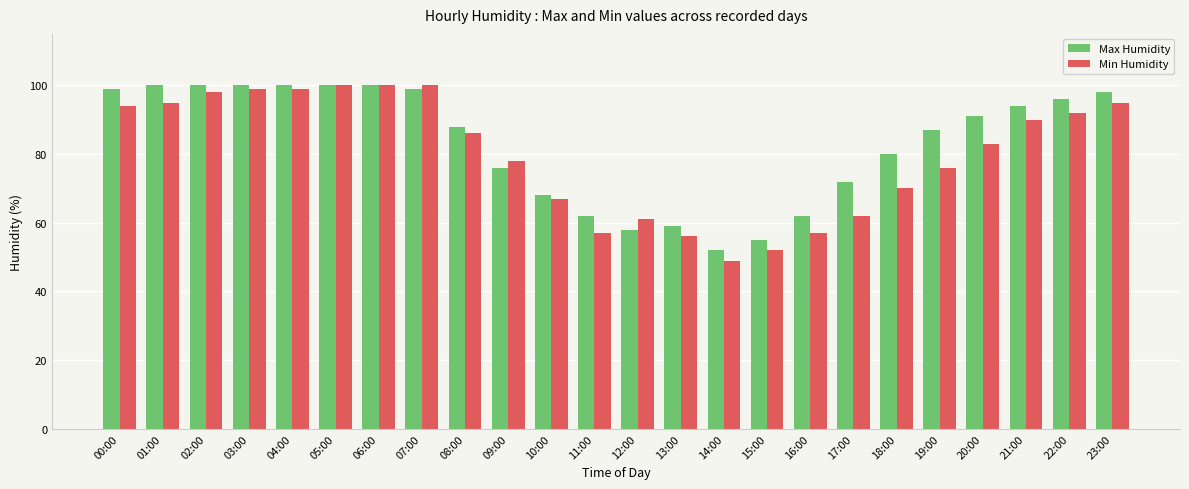

Reading left to right, what are all the values shown in this chart?

Max Humidity: 00:00=99	01:00=100	02:00=100	03:00=100	04:00=100	05:00=100	06:00=100	07:00=99	08:00=88	09:00=76	10:00=68	11:00=62	12:00=58	13:00=59	14:00=52	15:00=55	16:00=62	17:00=72	18:00=80	19:00=87	20:00=91	21:00=94	22:00=96	23:00=98
Min Humidity: 00:00=94	01:00=95	02:00=98	03:00=99	04:00=99	05:00=100	06:00=100	07:00=100	08:00=86	09:00=78	10:00=67	11:00=57	12:00=61	13:00=56	14:00=49	15:00=52	16:00=57	17:00=62	18:00=70	19:00=76	20:00=83	21:00=90	22:00=92	23:00=95